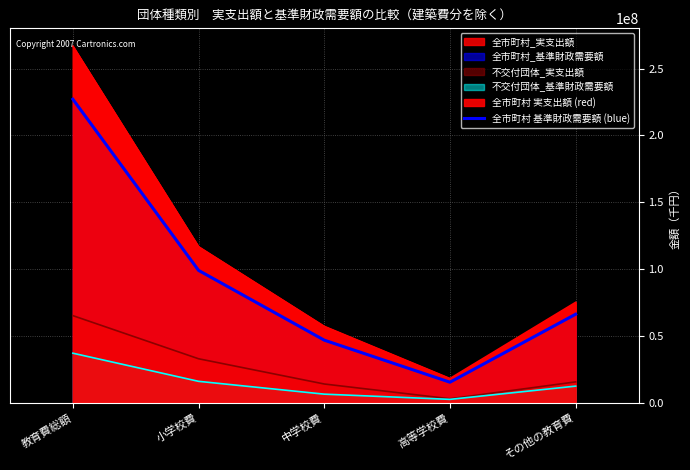

Does the chart display data point markers on the line(s)?

No